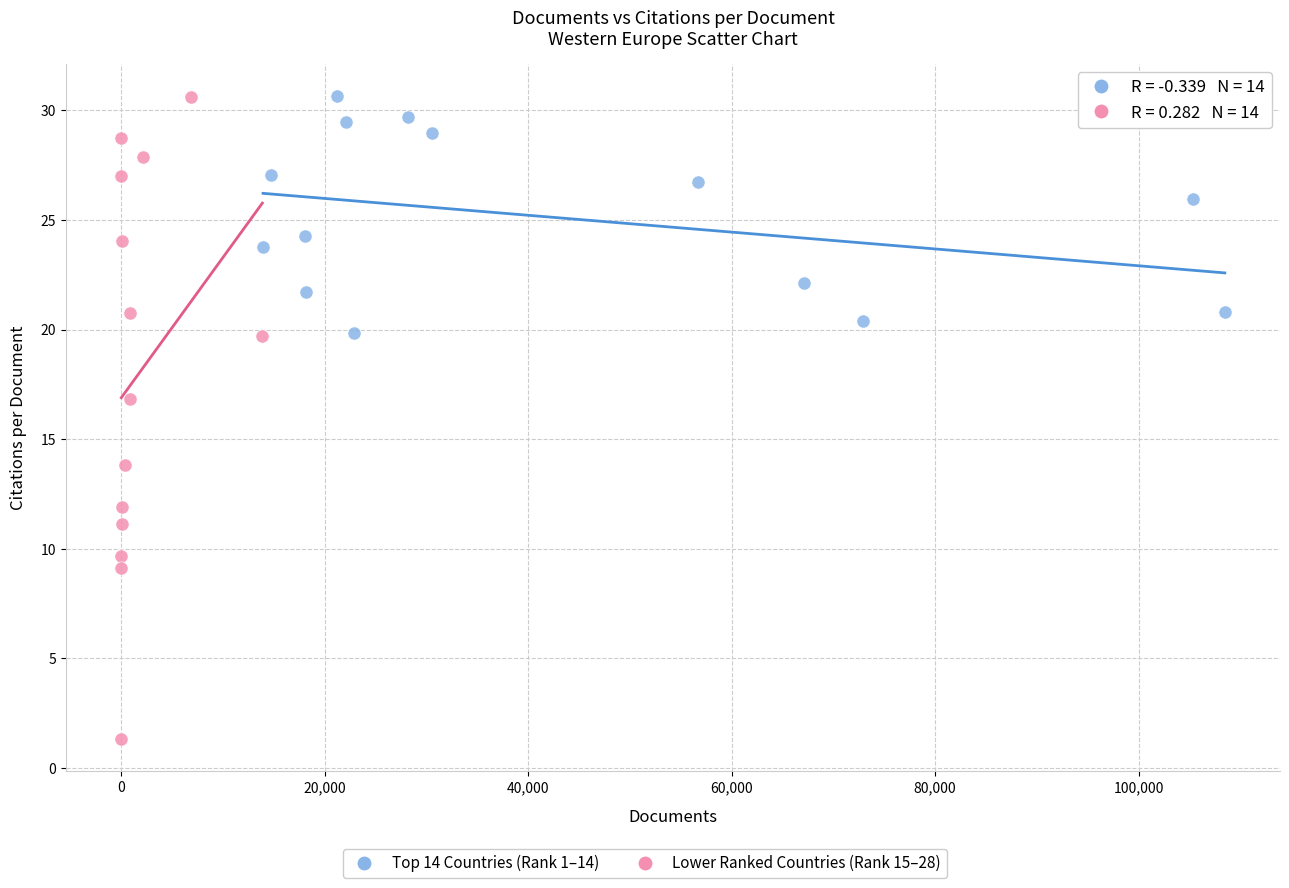

Which series has the widest spread of Y values?

Lower Ranked Countries (Rank 15–28)